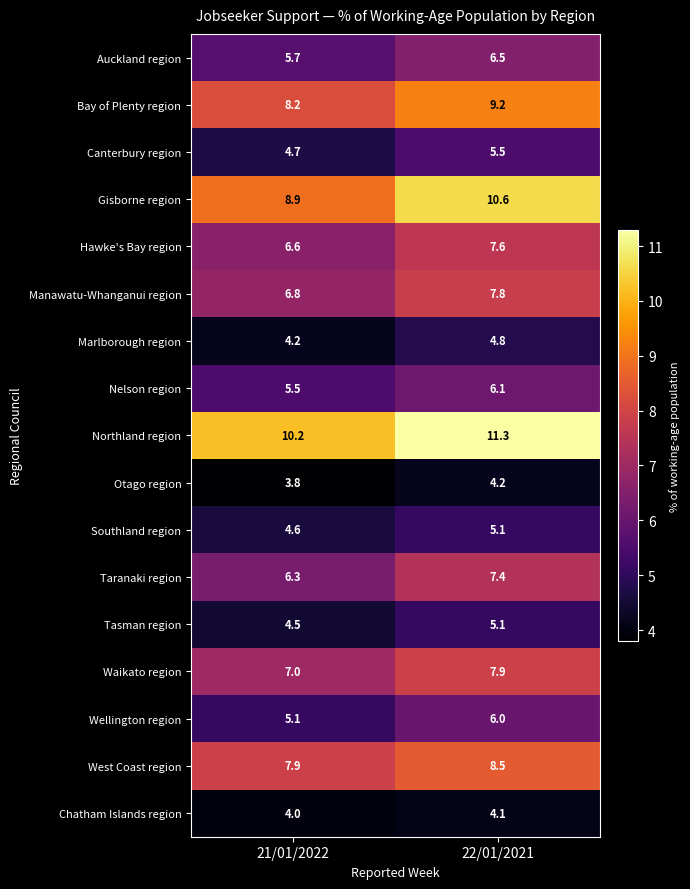

How many series are shown in this chart?

17